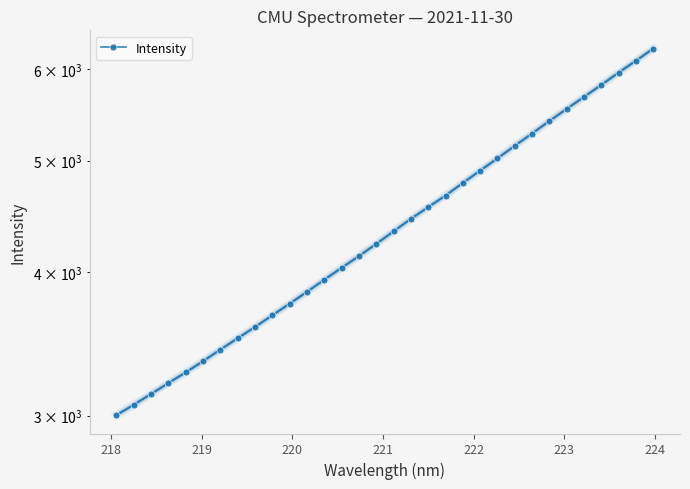

What is the difference between the second highest and second lowest values?

3038.1